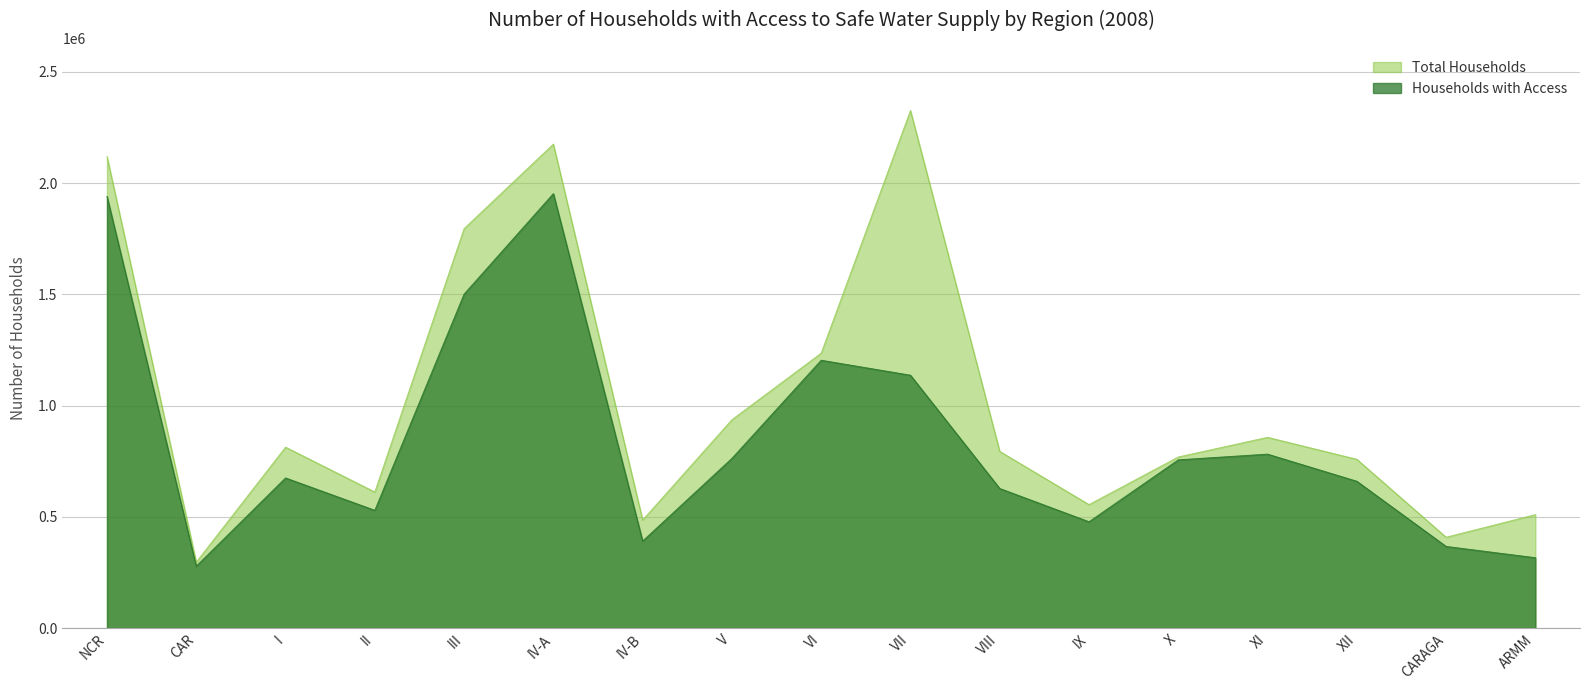

True or false: Total Households and Households with Access intersect in this chart.

False